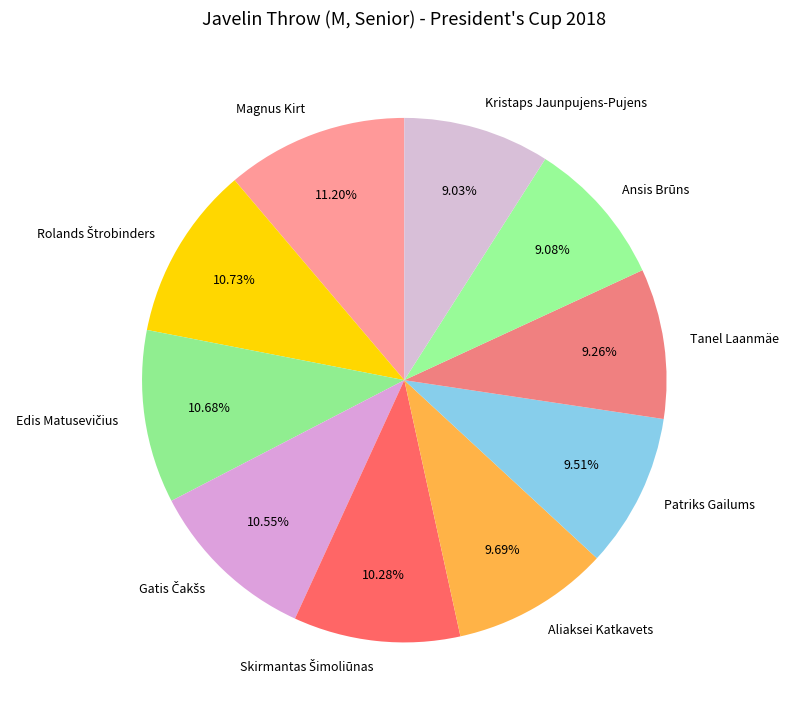

The Aliaksei Katkavets slice represents 1% of the pie. True or false?

False